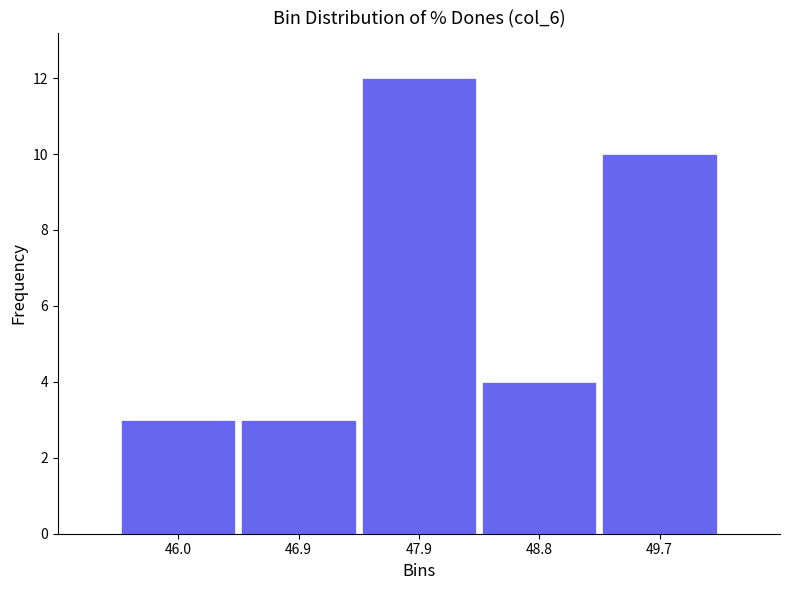

Reading left to right, list every bar in this chart as the range it spans on the x-axis followed by its height. Neither the bar edges nor the heights are printed on the chart, so give them approximately, as read against the axes.

45.5 to 46.5: 3
46.5 to 47.4: 3
47.4 to 48.3: 12
48.3 to 49.3: 4
49.3 to 50.2: 10